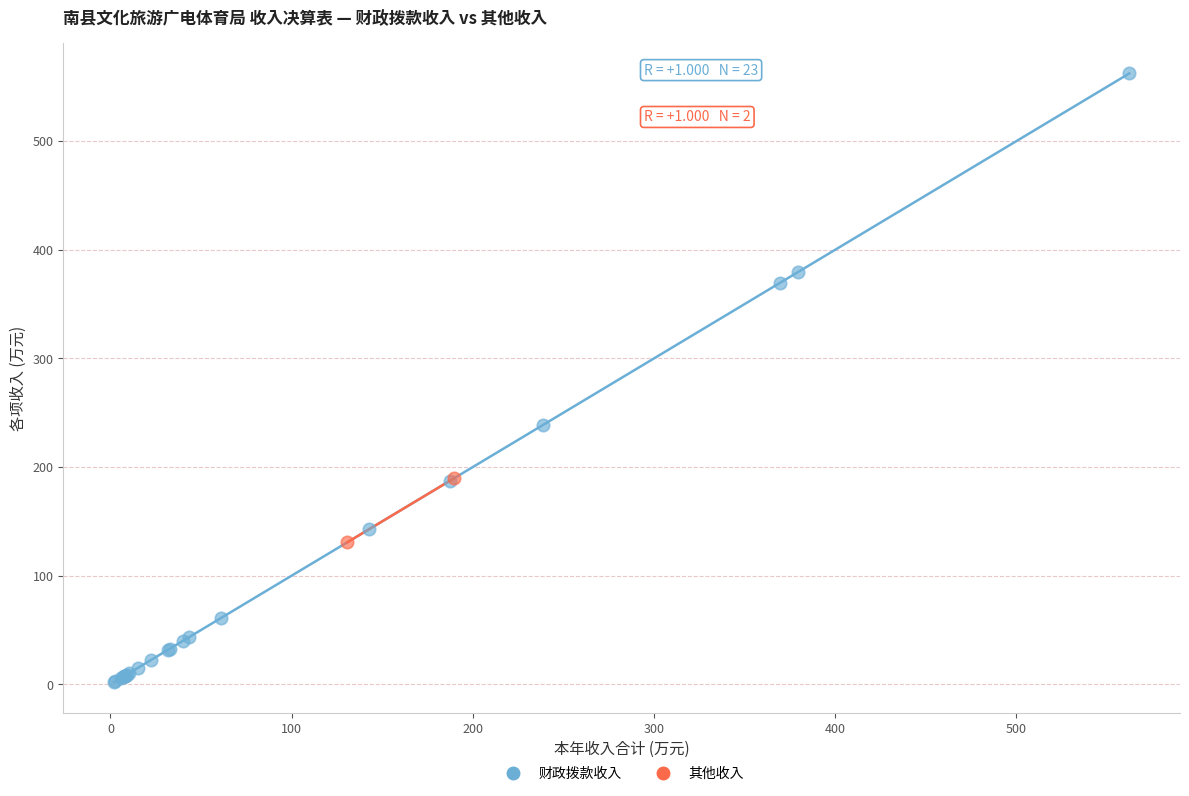

What are all the series names shown in the legend?

财政拨款收入, 其他收入